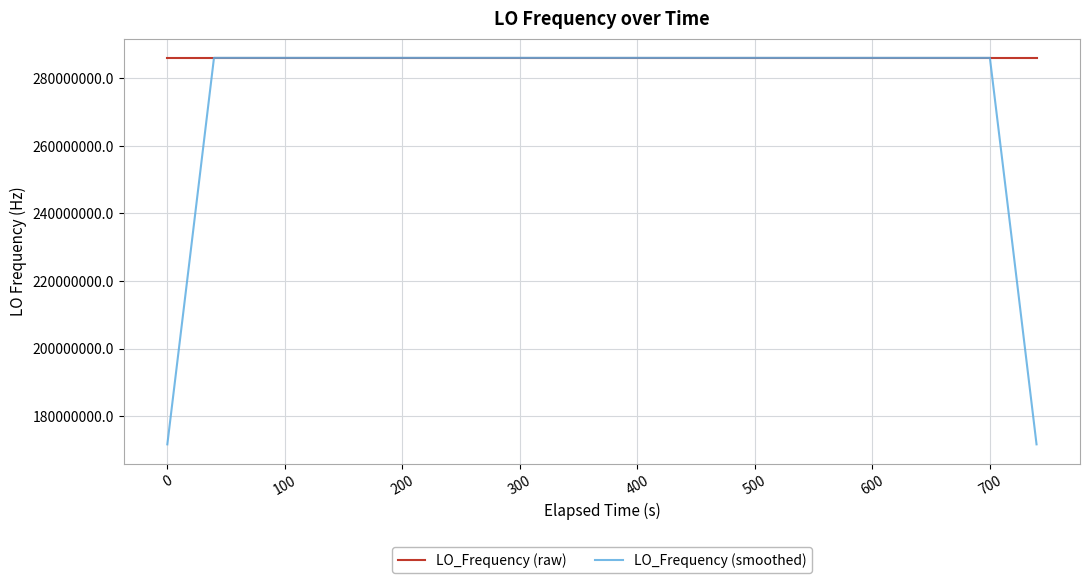

Which series has the largest range (max minus min)?

LO_Frequency (smoothed)